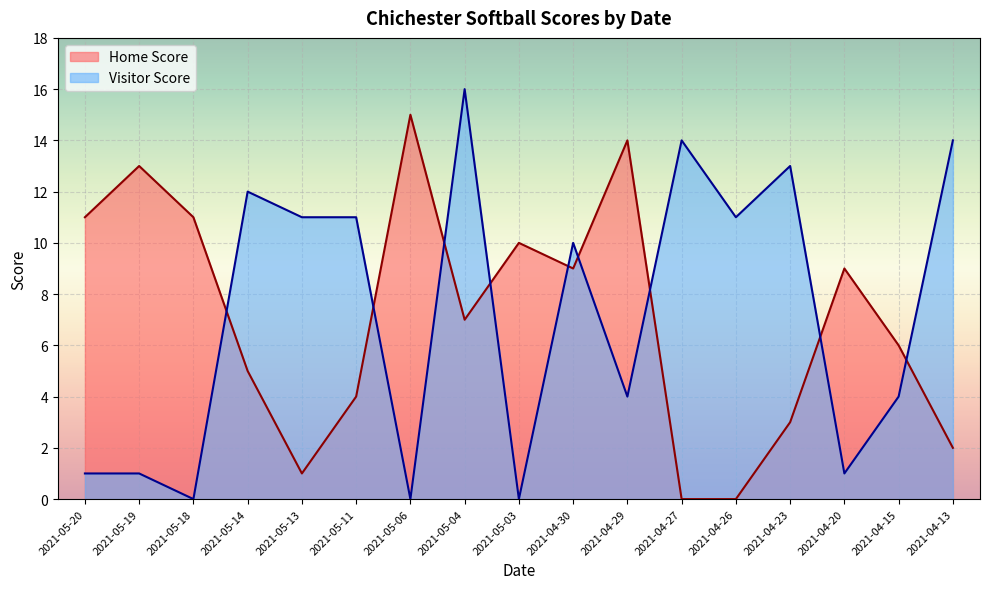

How many lines are shown in the chart?

2